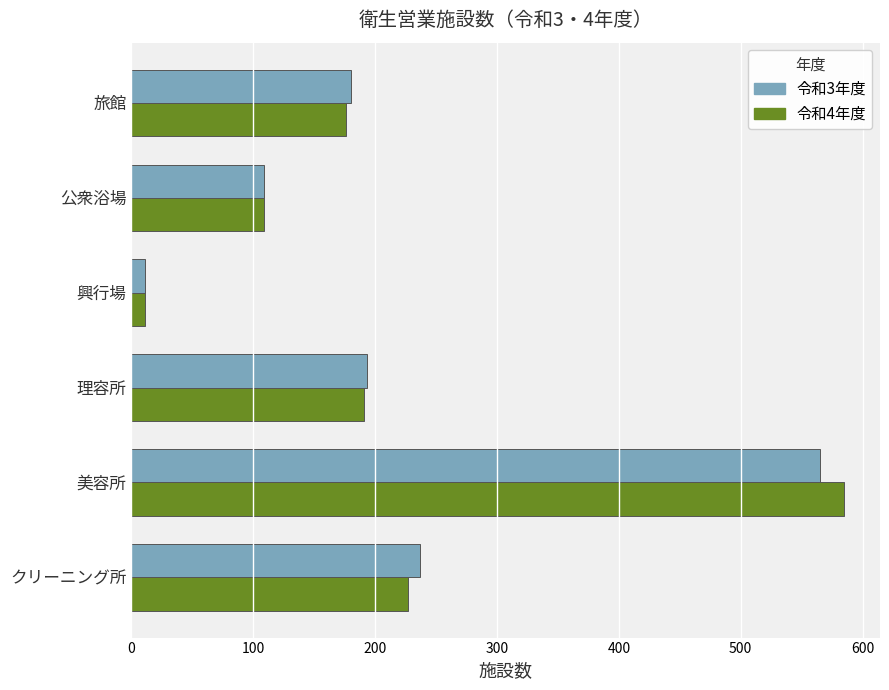

What is the highest value of the 令和3年度 series?

565